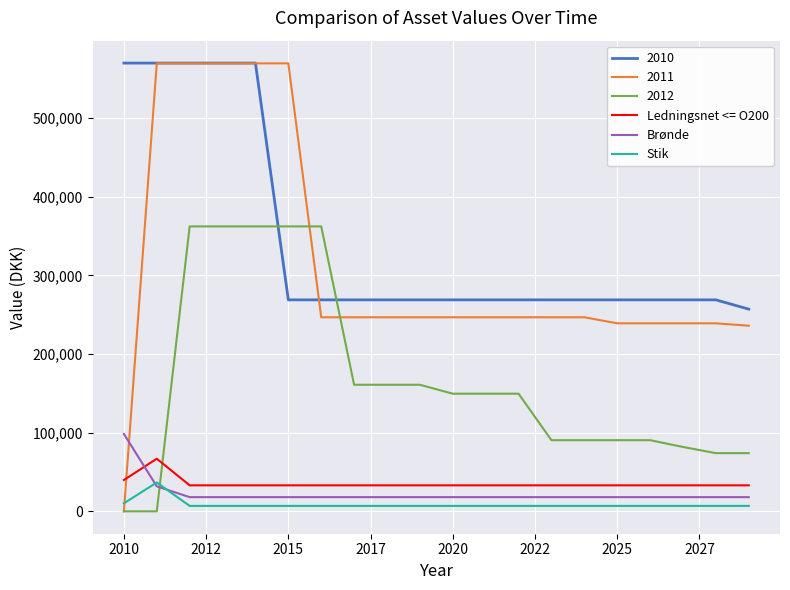

What is the maximum value for 2011?

569460.6